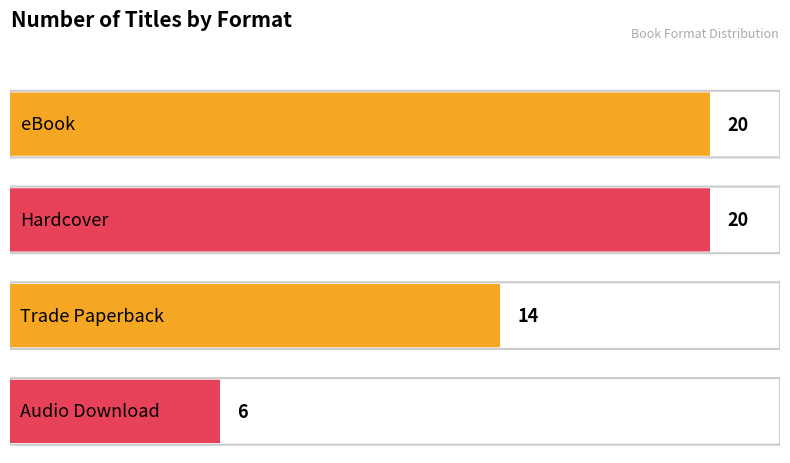

Reading left to right, transcribe all the data shown in this chart.

eBook=20	Hardcover=20	Trade Paperback=14	Audio Download=6